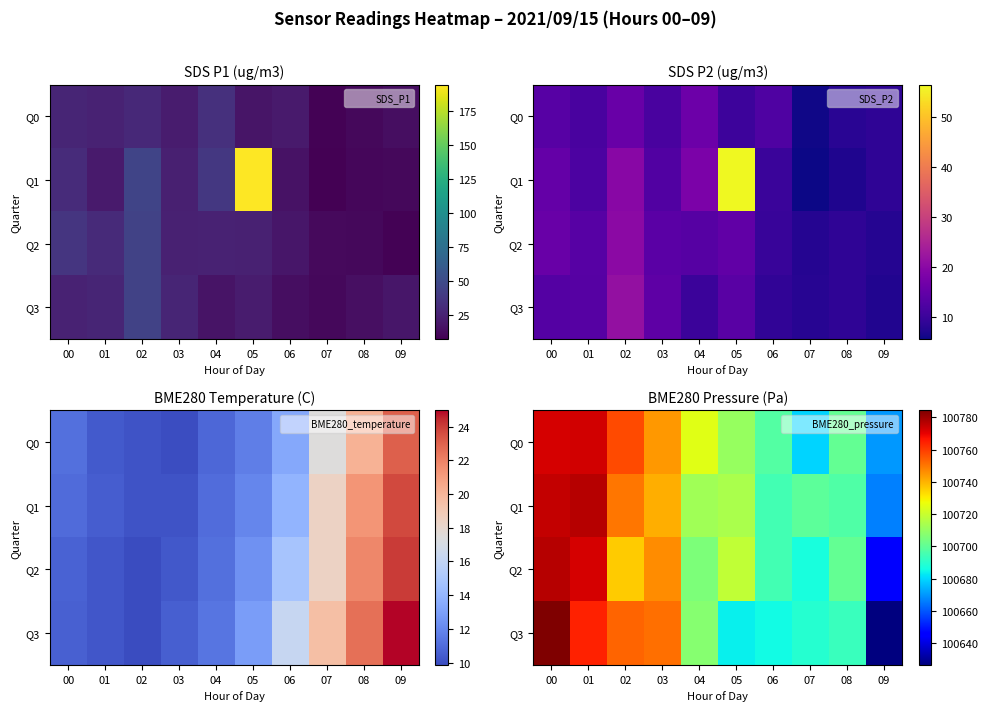

How many values in the SDS_P2 series exceed 12?

21